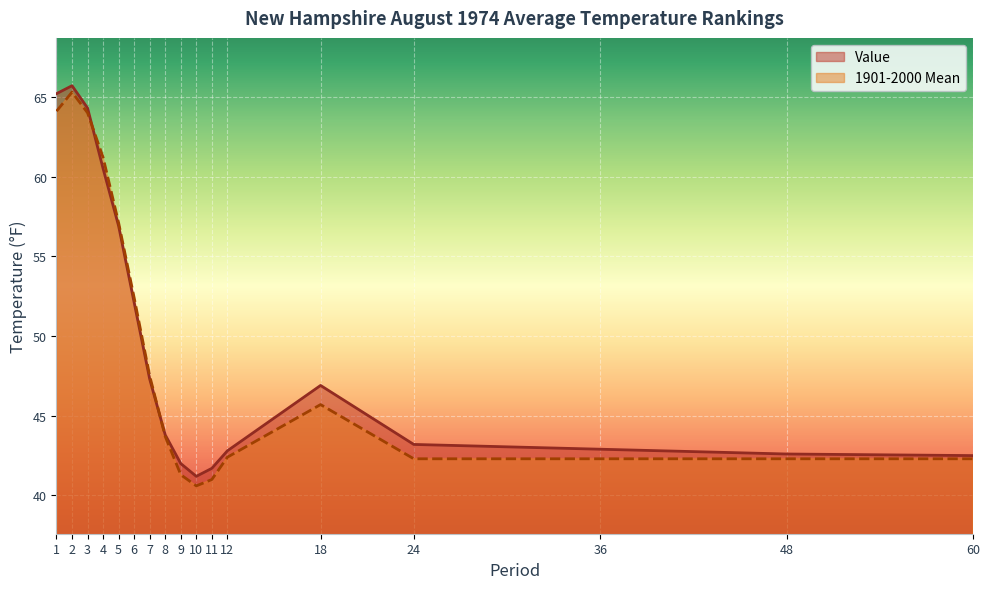

True or false: Value has more than 2 interior local peaks.

False